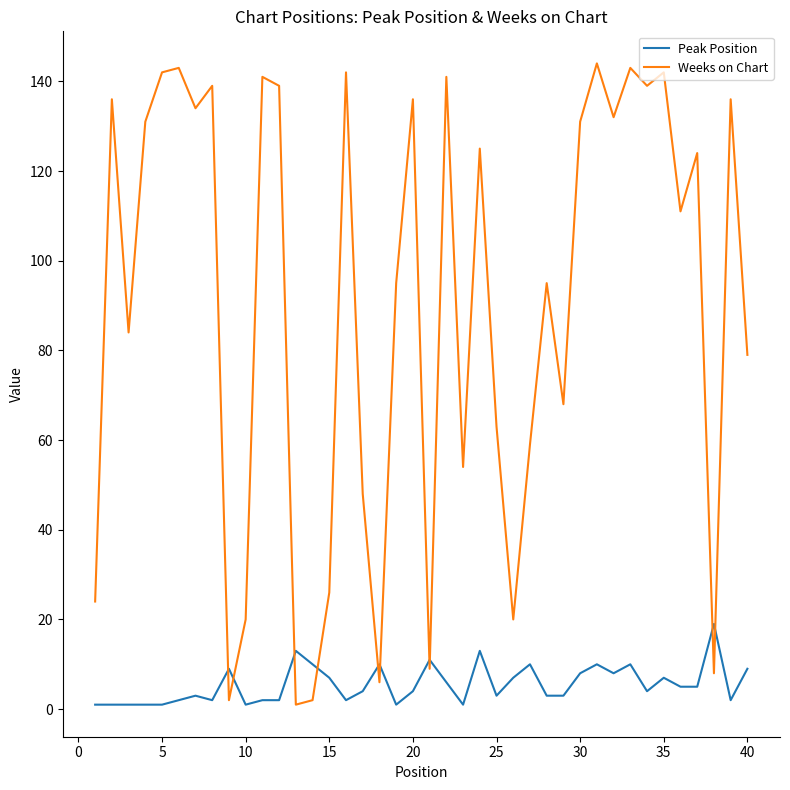

What is the greatest value displayed?

144